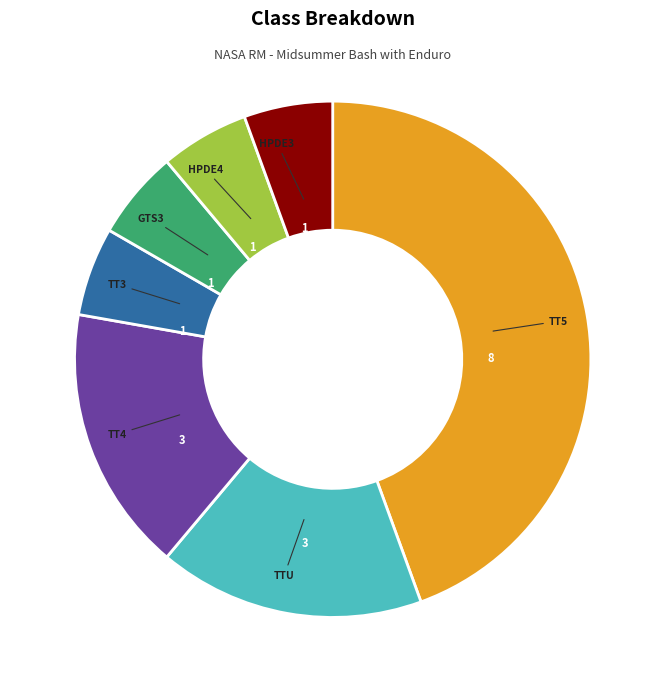

Is there a majority slice in this chart?

No